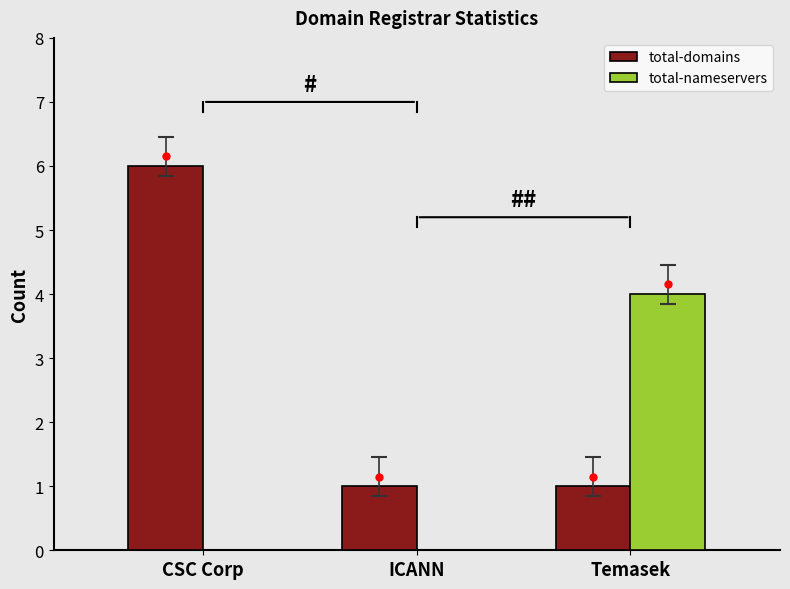

What are all the series names shown in the legend?

total-domains, total-nameservers